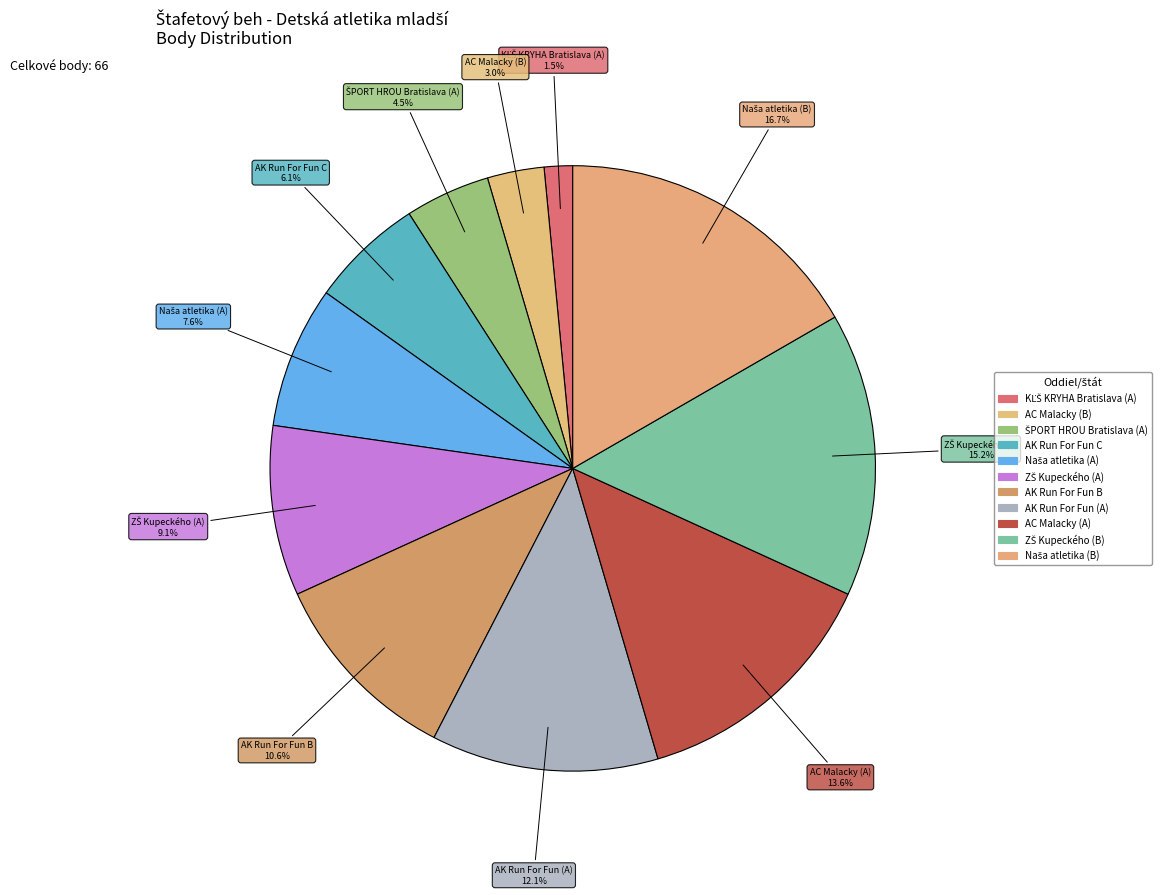

Do AK Run For Fun (A) and ZŠ Kupeckého (A) together represent more than half of the pie?

No